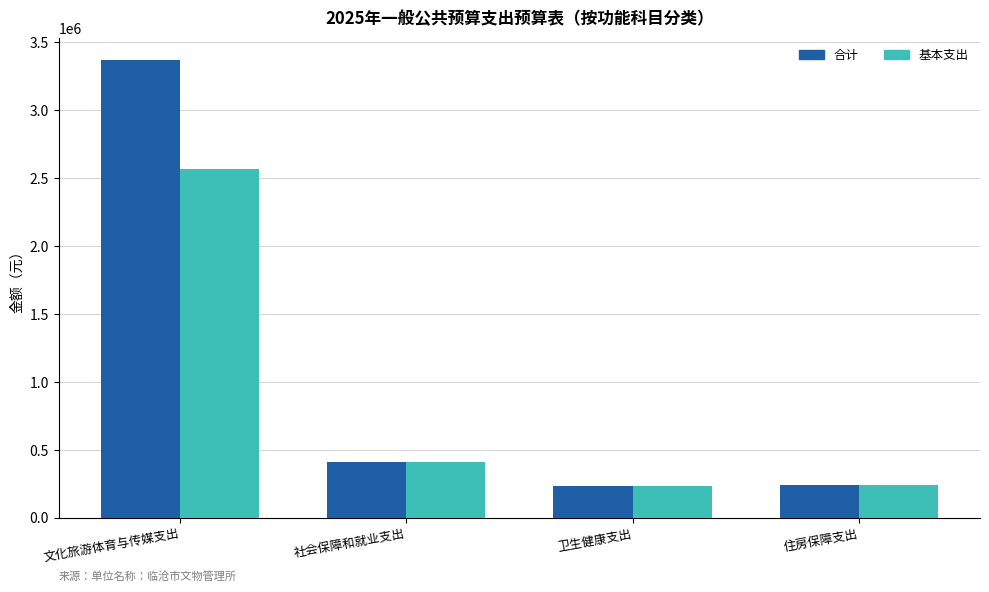

What is the greatest value displayed?

3367917.1